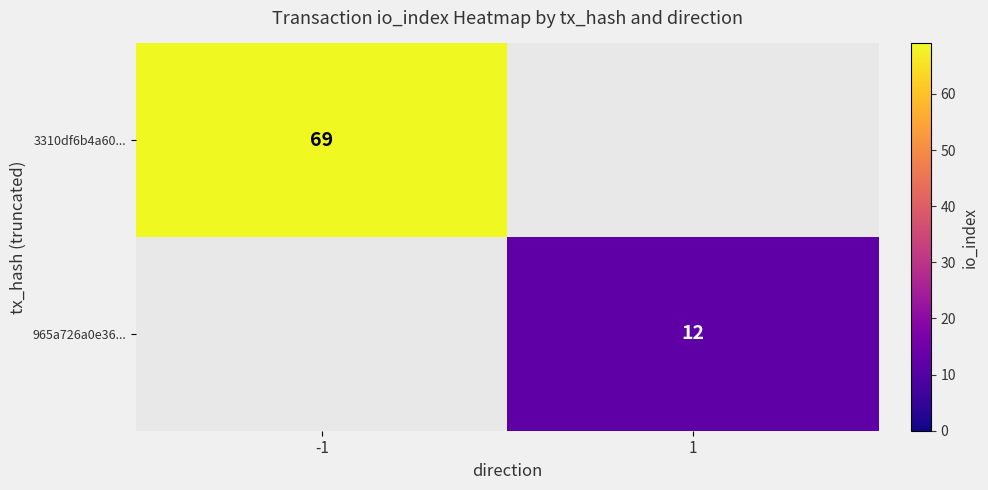

How many data points does each series have?

2